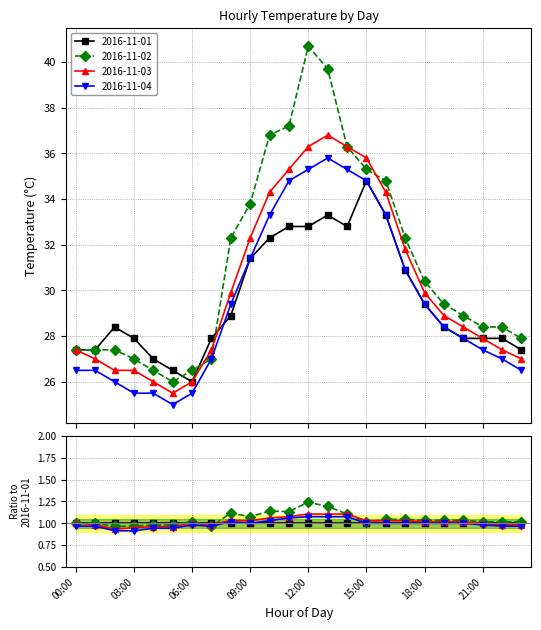

What are all the series names shown in the legend?

2016-11-01, 2016-11-02, 2016-11-03, 2016-11-04